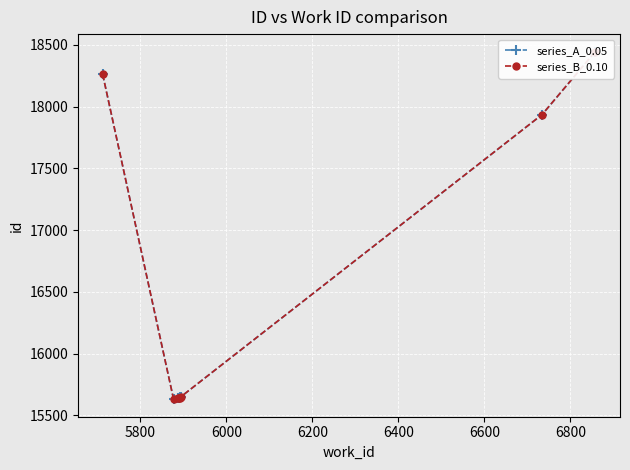

At 6600, list the series in order from largest to smallest.

series_A_0.05, series_B_0.10